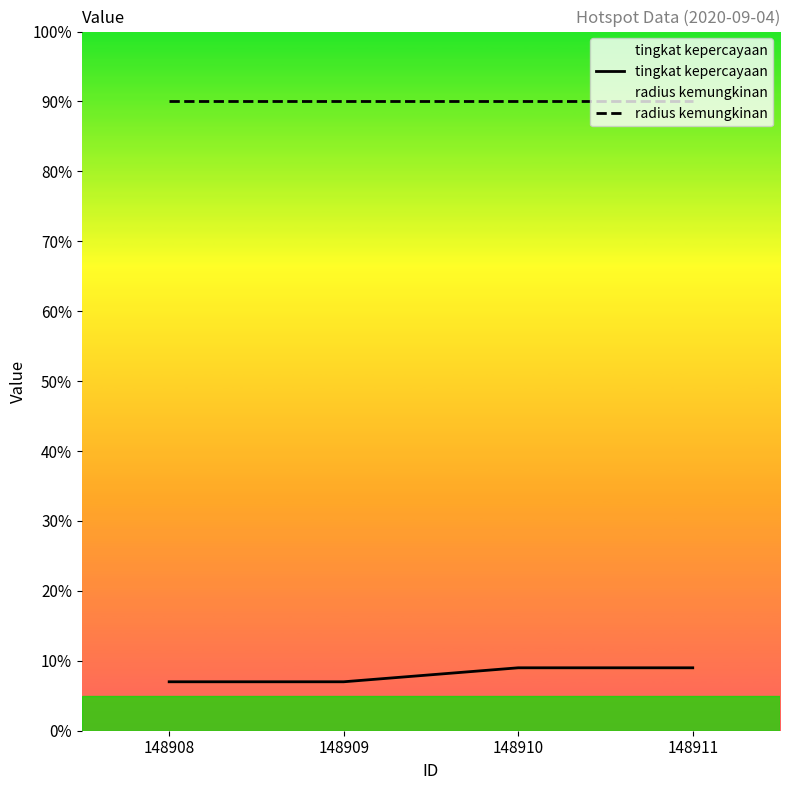

Reading left to right, extract all data points from this chart.

tingkat kepercayaan: 148908=7	148909=7	148910=9	148911=9
radius kemungkinan: 148908=90	148909=90	148910=90	148911=90